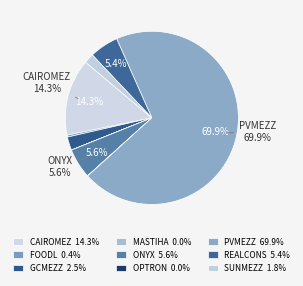

Combined, do SUNMEZZ and PVMEZZ account for over 50%?

Yes